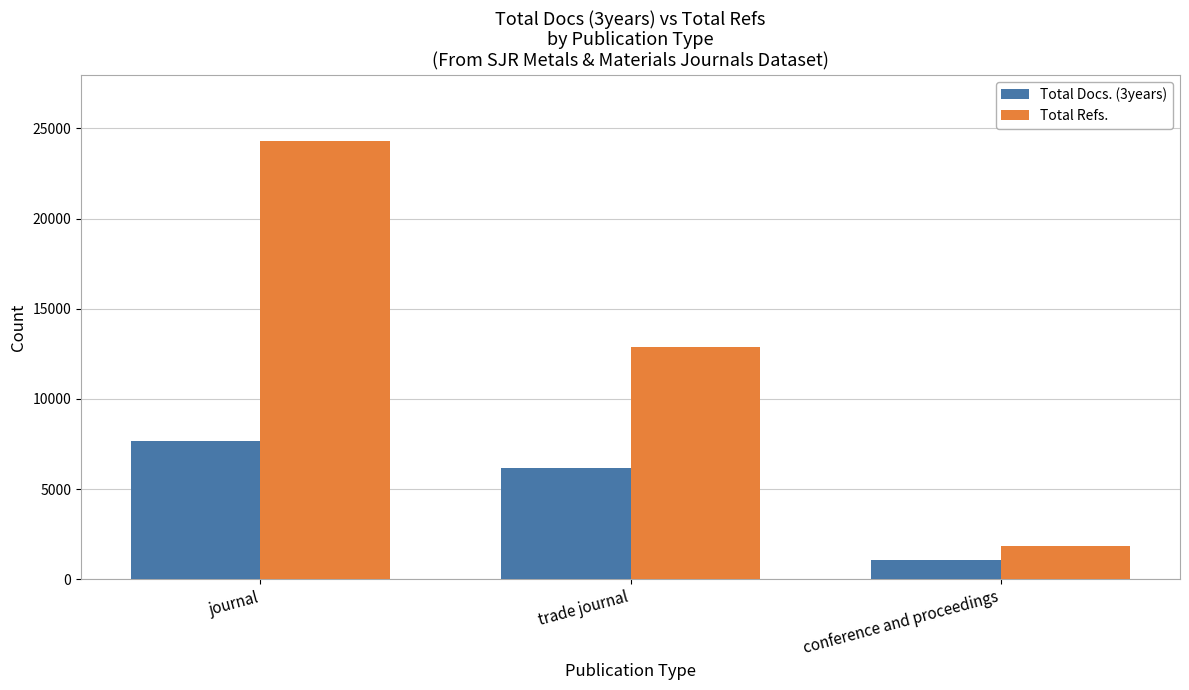

What position from the left is trade journal?

2